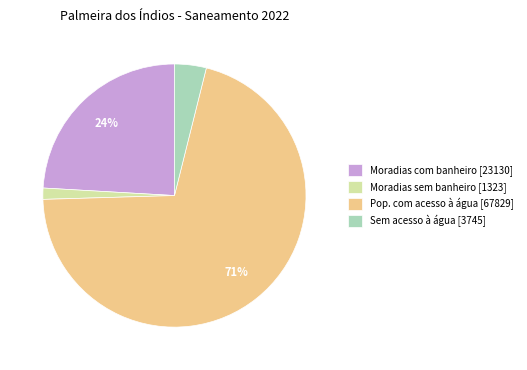

To the nearest percent, what is the average slice percentage?

25%